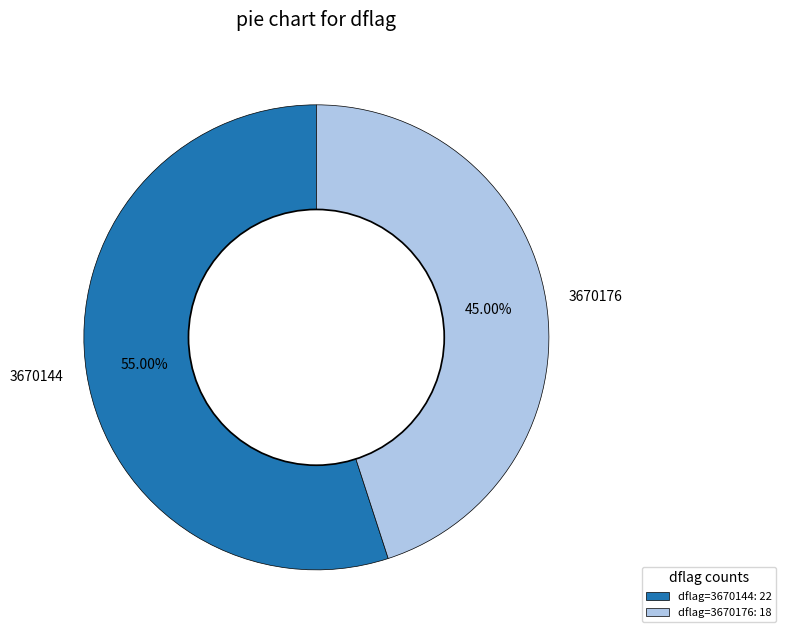

Count the number of slices in the pie.

2